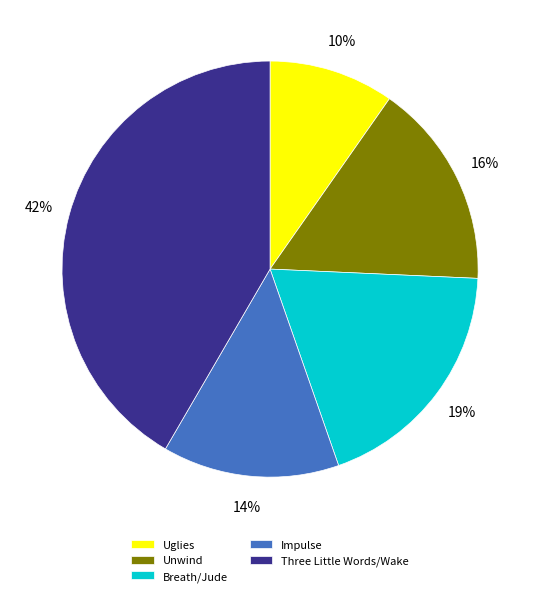

How many segments does this pie chart have?

5